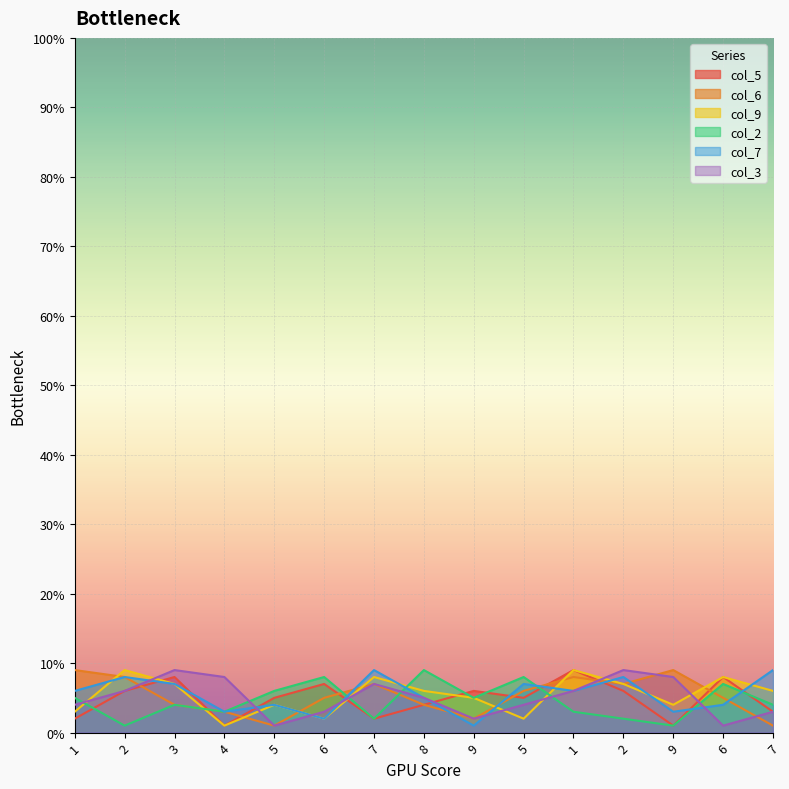

Does the chart display data point markers on the line(s)?

No